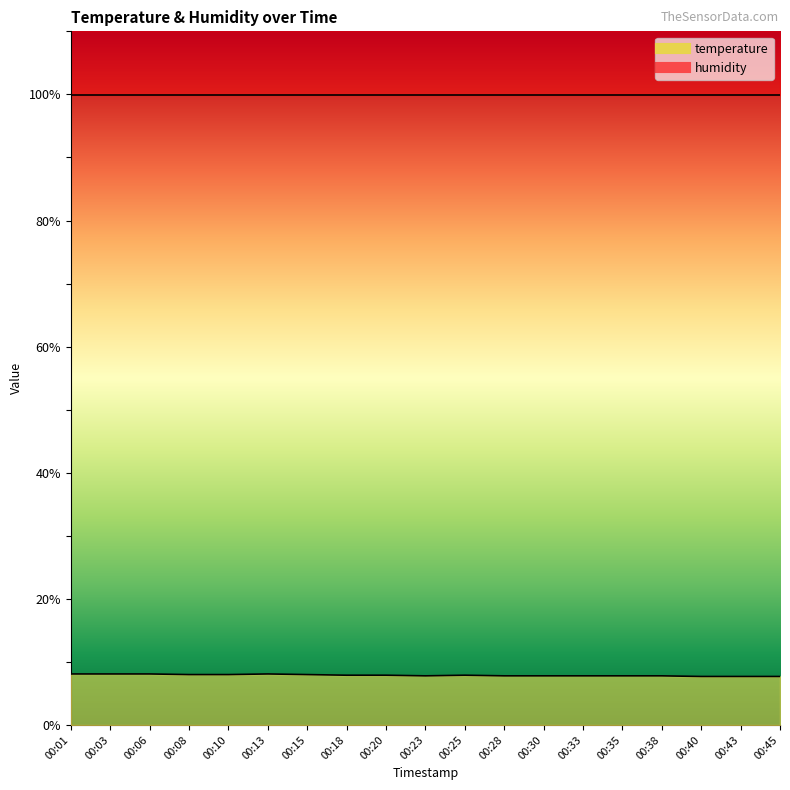

What is the difference between the maximum and minimum values?

0.4